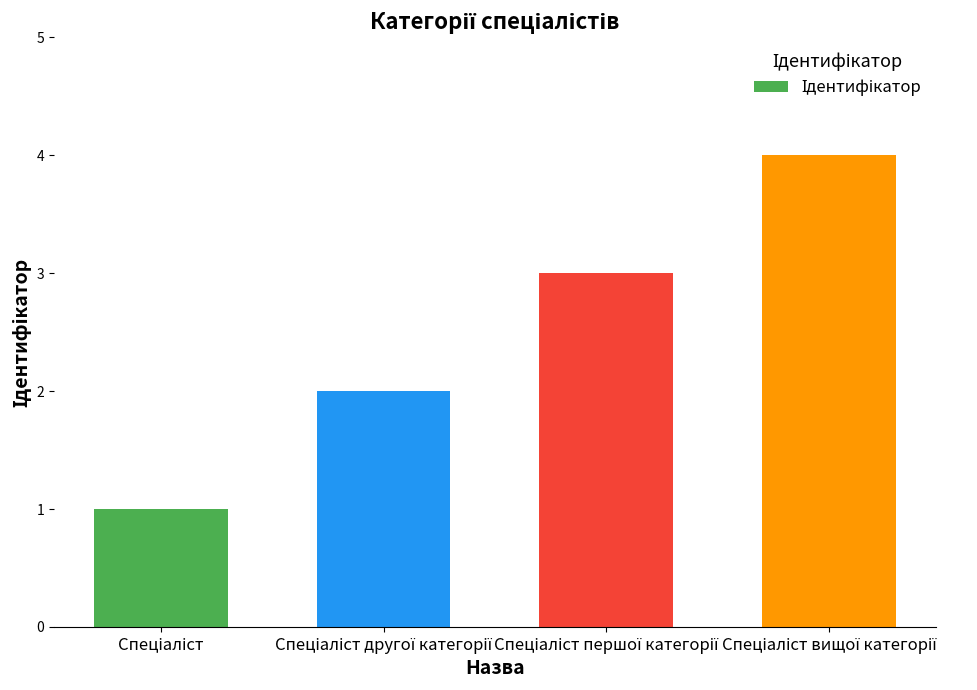

What is the sum of all values?

10